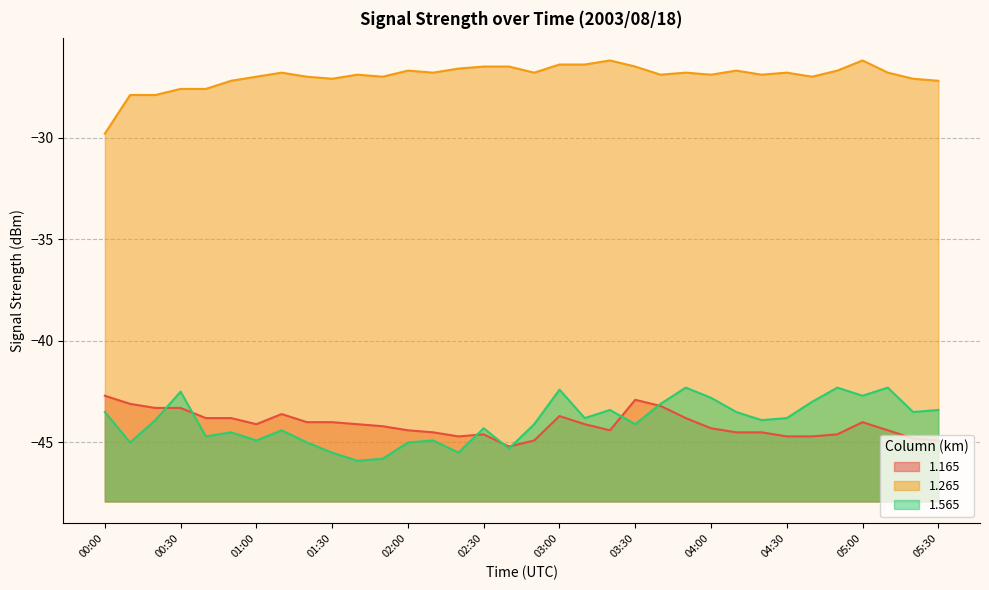

How many series are shown in this chart?

3